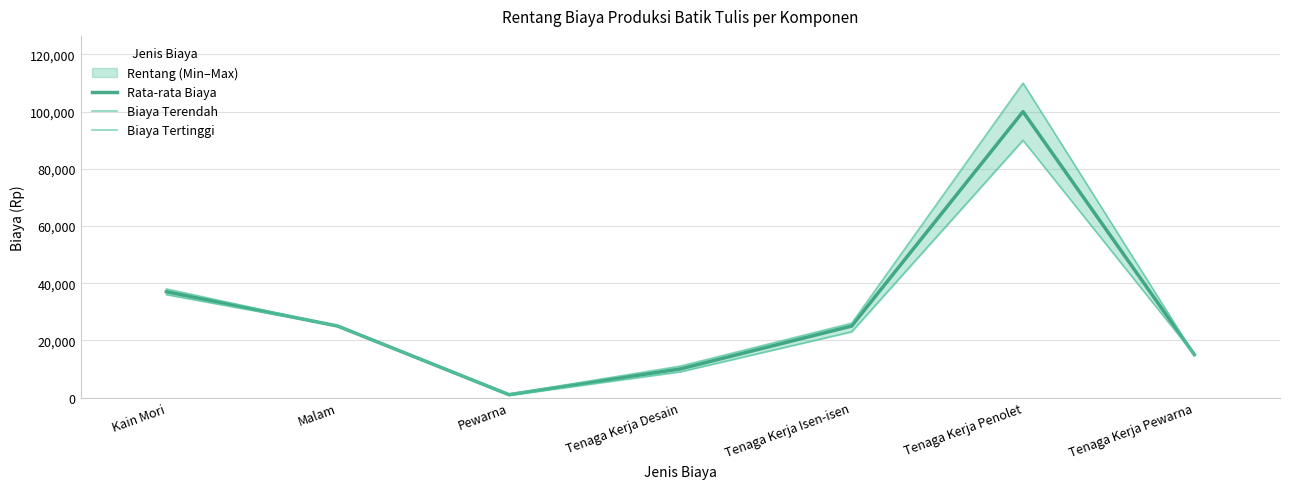

What is the label of the 6th point from the left?

Tenaga Kerja Penolet